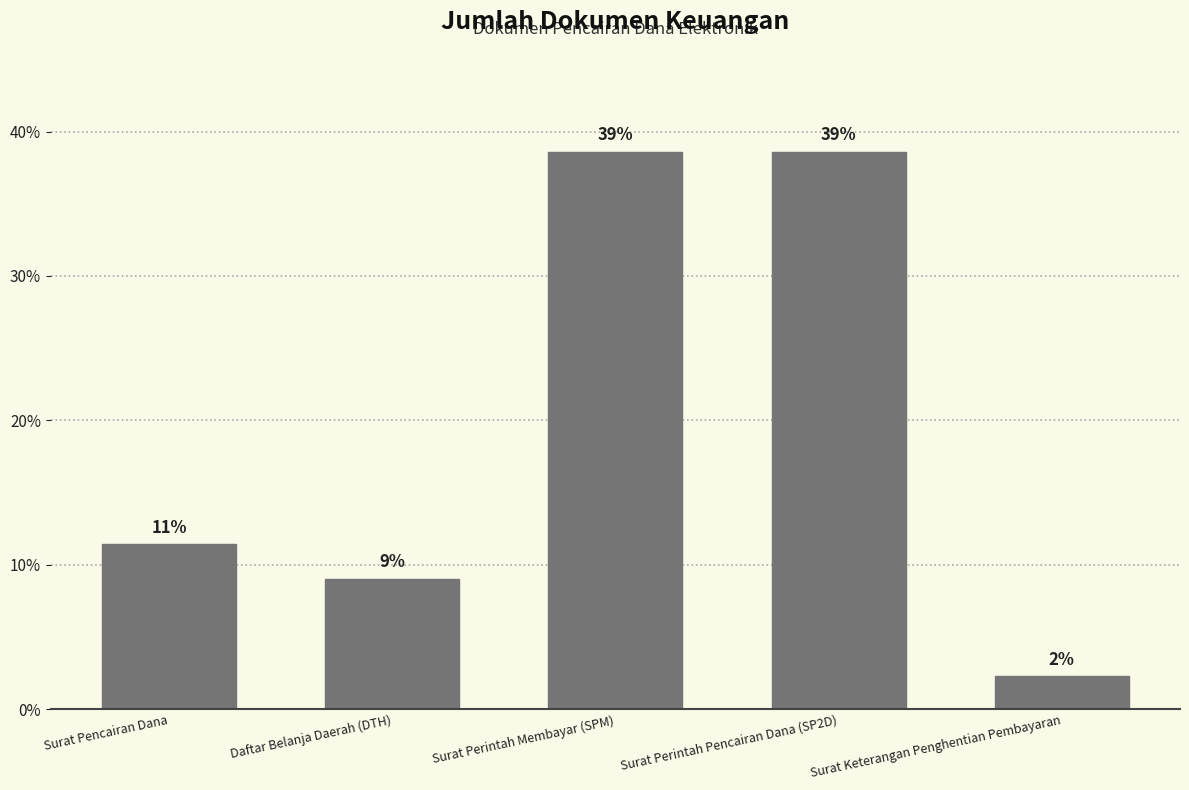

What is the difference between the second highest and minimum values?

36.3